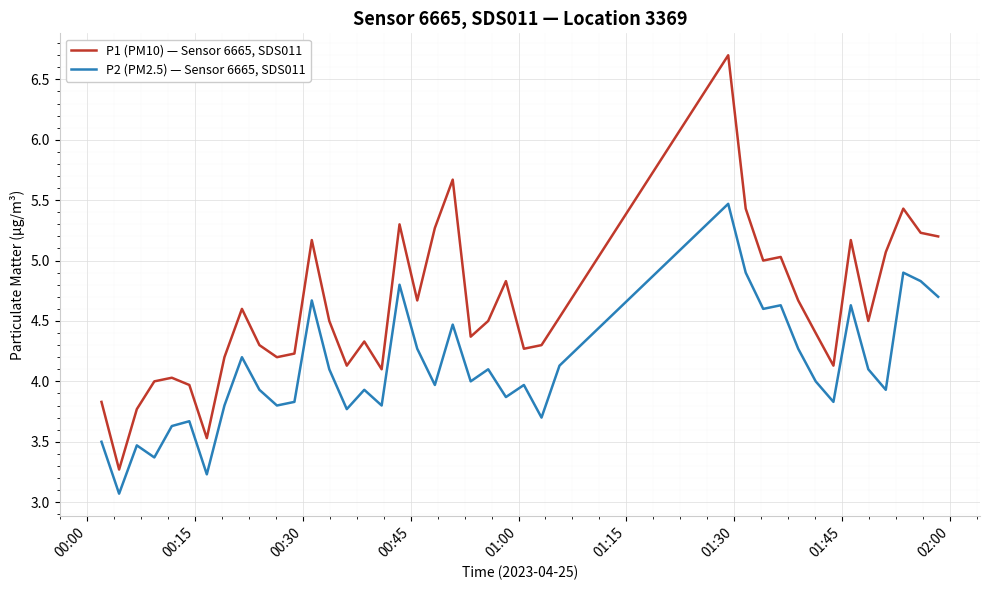

What is the difference between the maximum and minimum values in the P2 (PM2.5) — Sensor 6665, SDS011 series?

2.4